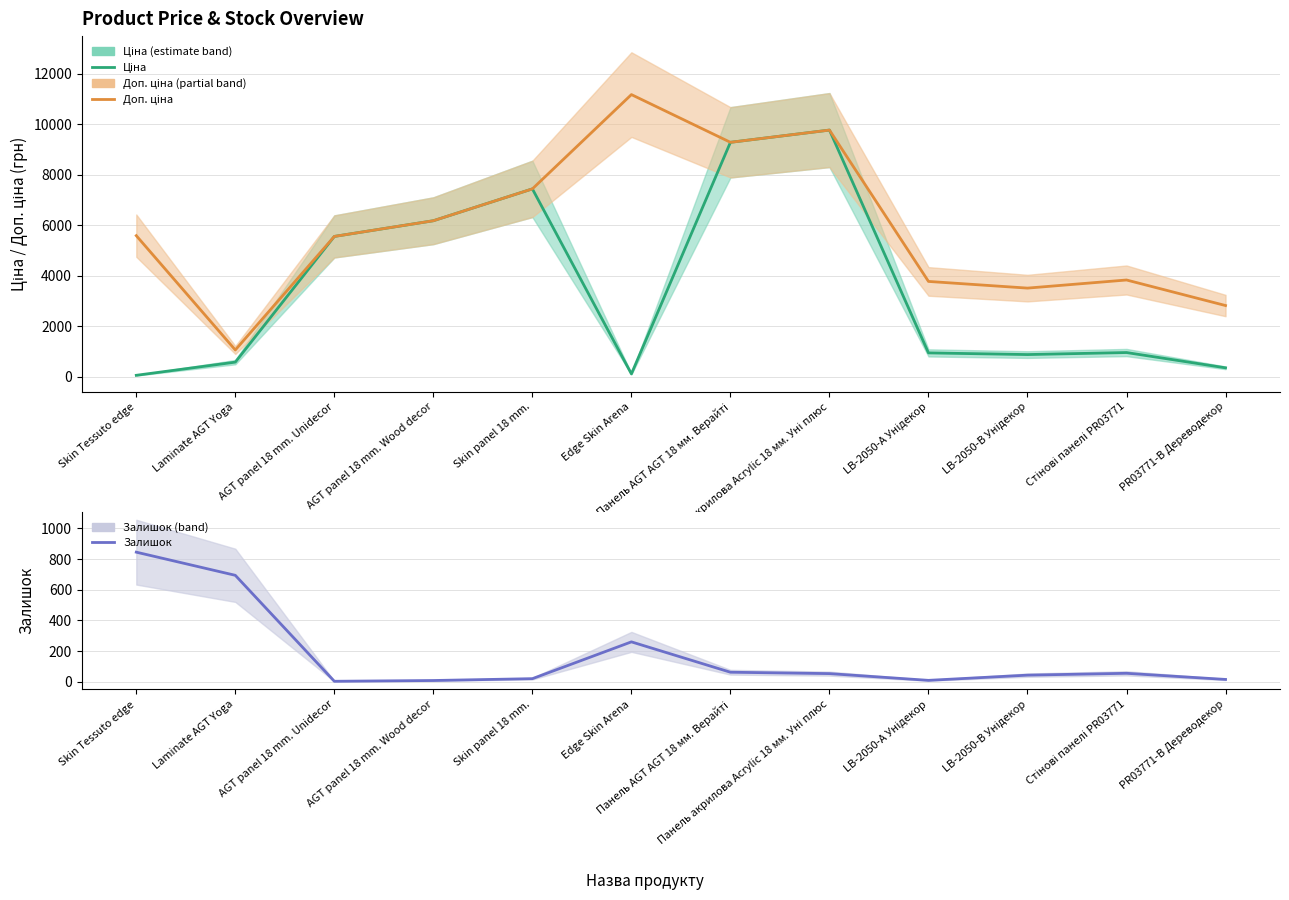

What is the difference between the second highest and second lowest values in the Доп. ціна series?

6954.3